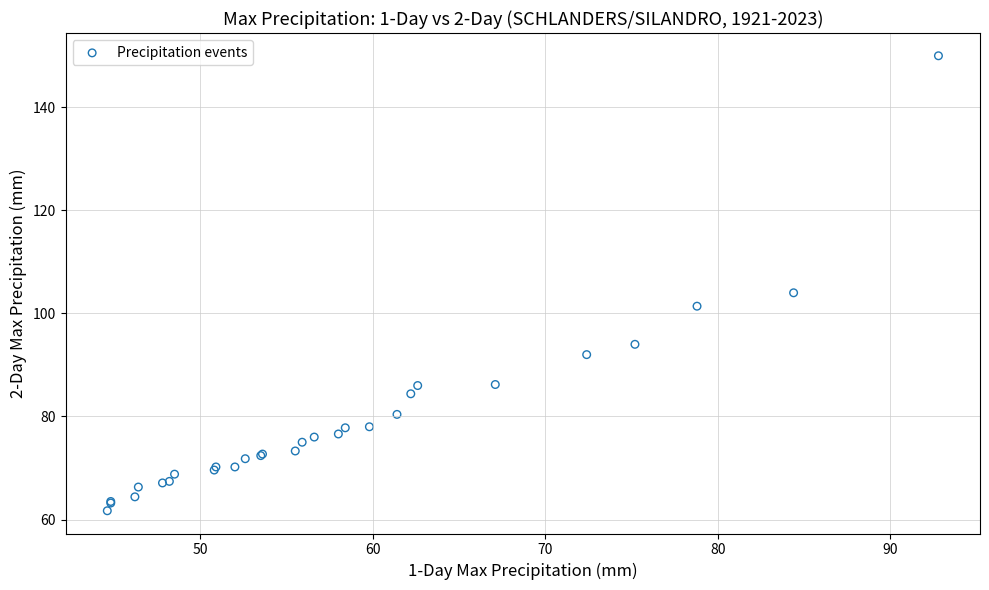

What Y value in the scatter plot is closest to 105?

104.0